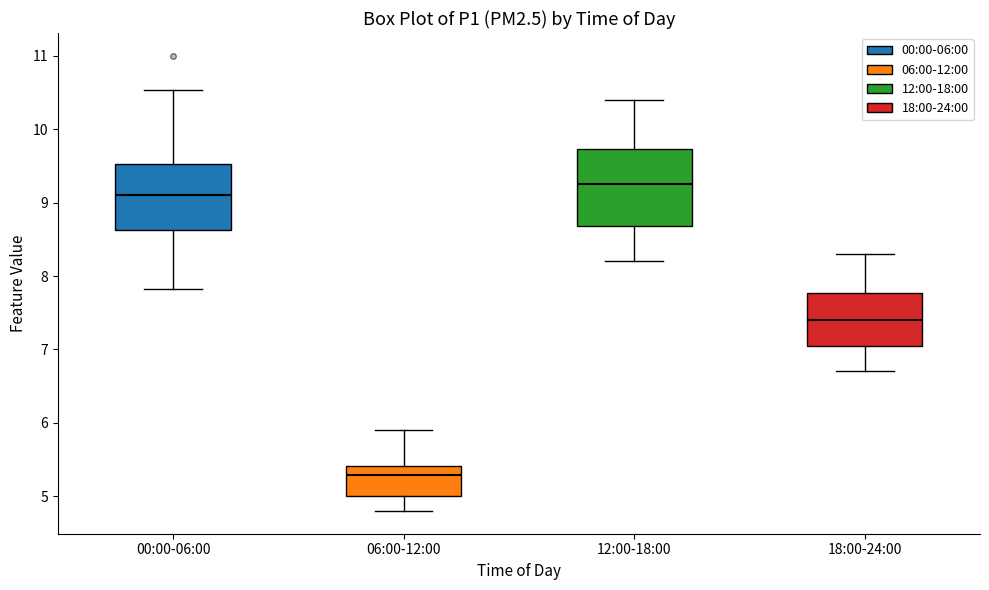

Reading left to right, read every box against the y-axis: the position of its median line, the range the box covers, and the ends of its whiskers. The values are not printed on the chart, so give them approximately, as read against the axis.

00:00-06:00: median 9.1, box 8.6 to 9.5, whiskers 7.8 to 10.5
06:00-12:00: median 5.3, box 5.0 to 5.4, whiskers 4.8 to 5.9
12:00-18:00: median 9.3, box 8.7 to 9.7, whiskers 8.2 to 10.4
18:00-24:00: median 7.4, box 7.1 to 7.8, whiskers 6.7 to 8.3